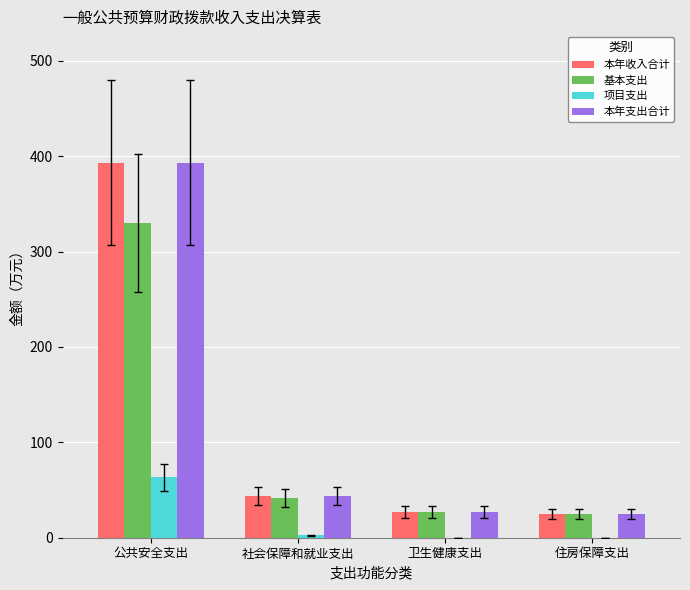

Is the value of 本年支出合计 at 公共安全支出 greater than the value of 项目支出 at 住房保障支出?

Yes